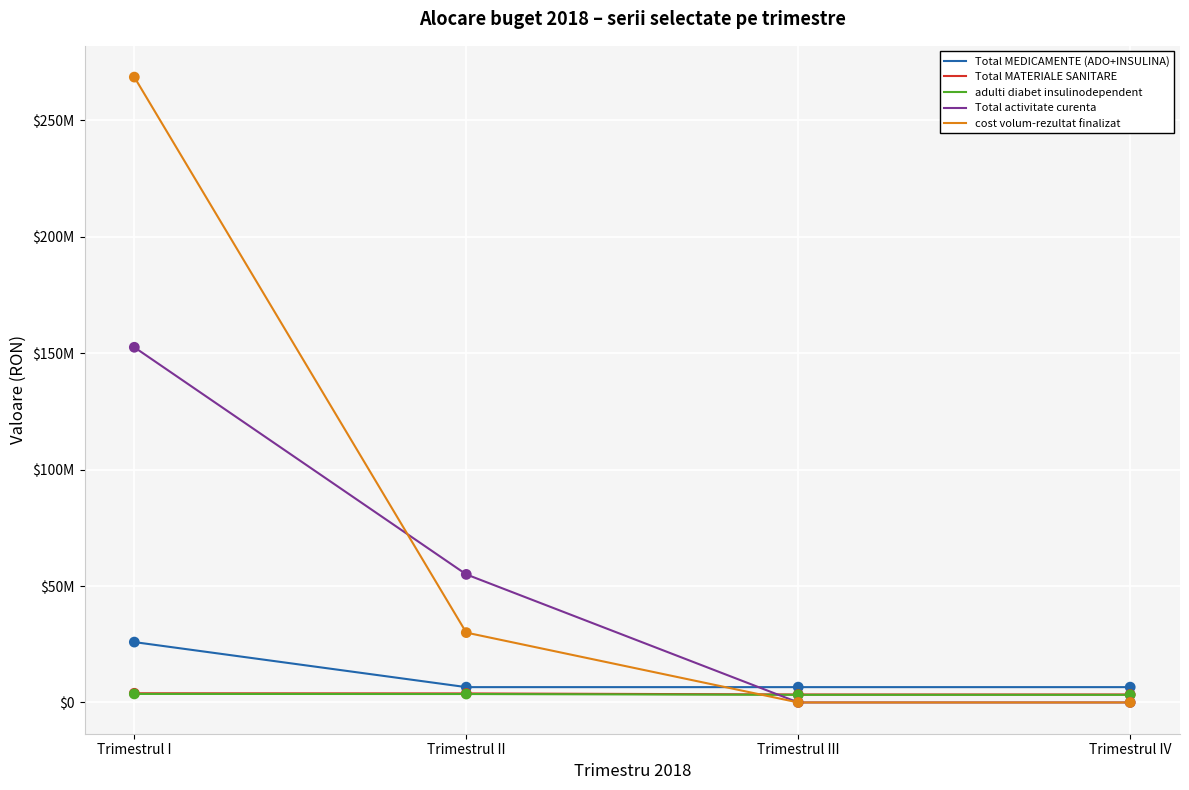

What are all the series names shown in the legend?

Total MEDICAMENTE (ADO+INSULINA), Total MATERIALE SANITARE, adulti diabet insulinodependent, Total activitate curenta, cost volum-rezultat finalizat